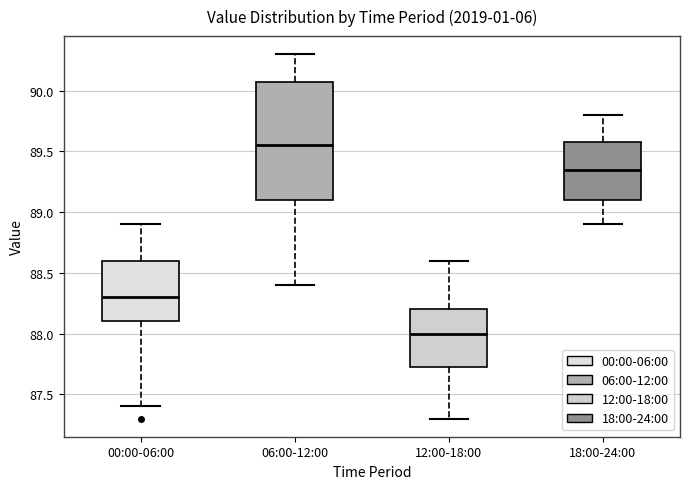

Comparing the boxes themselves (not the whiskers), which one is the tallest?

06:00-12:00